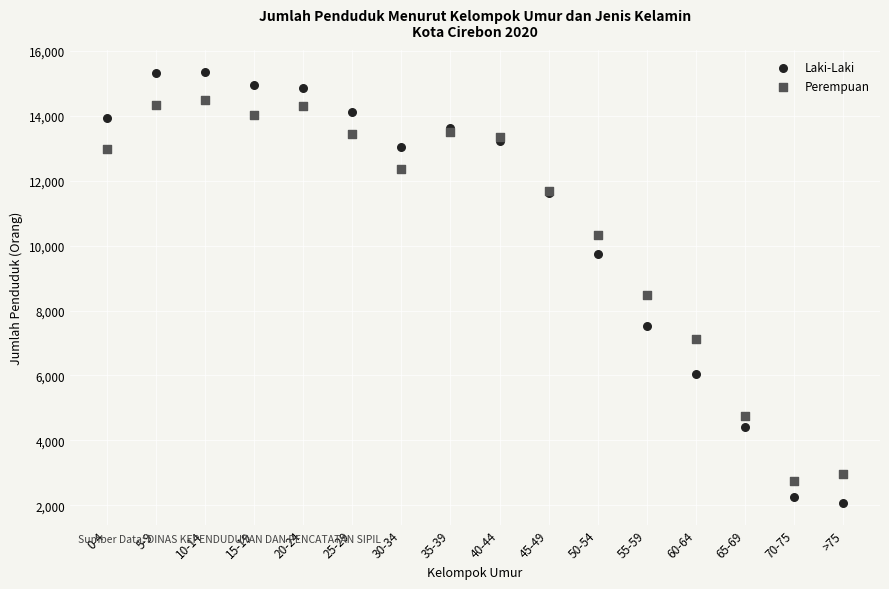

What are all the series names shown in the legend?

Laki-Laki, Perempuan